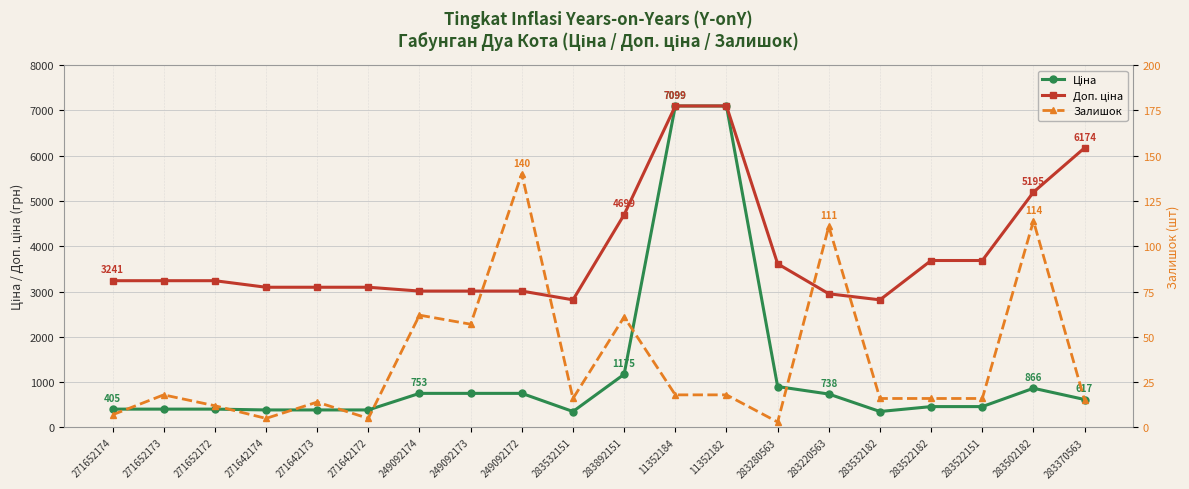

What position from the left is 249092173?

8